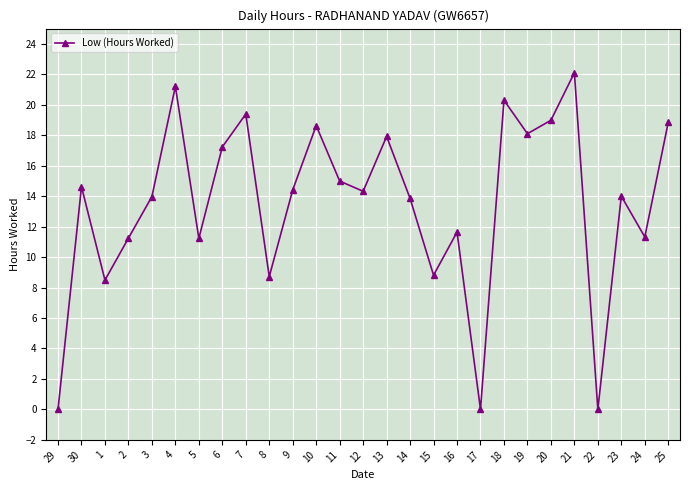

Does the chart have visible grid lines?

Yes